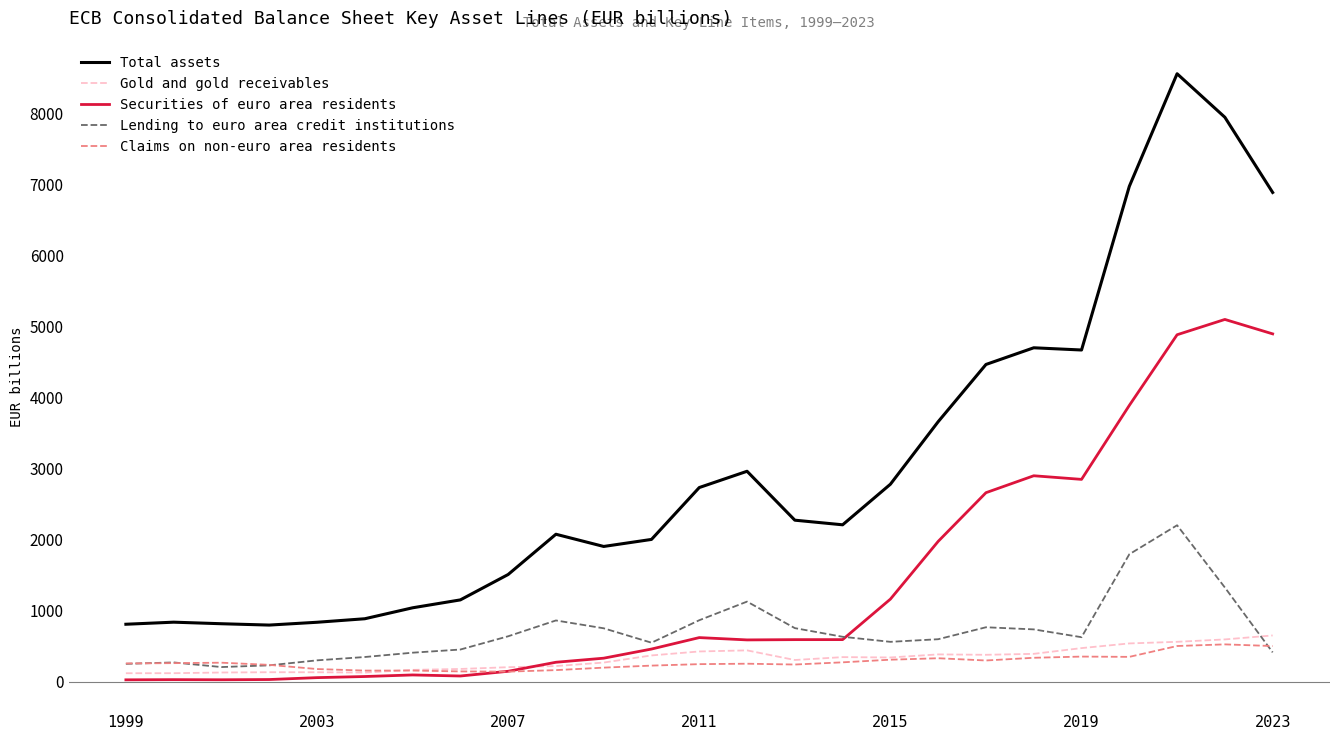

Which series has the largest total across all categories?

Total assets